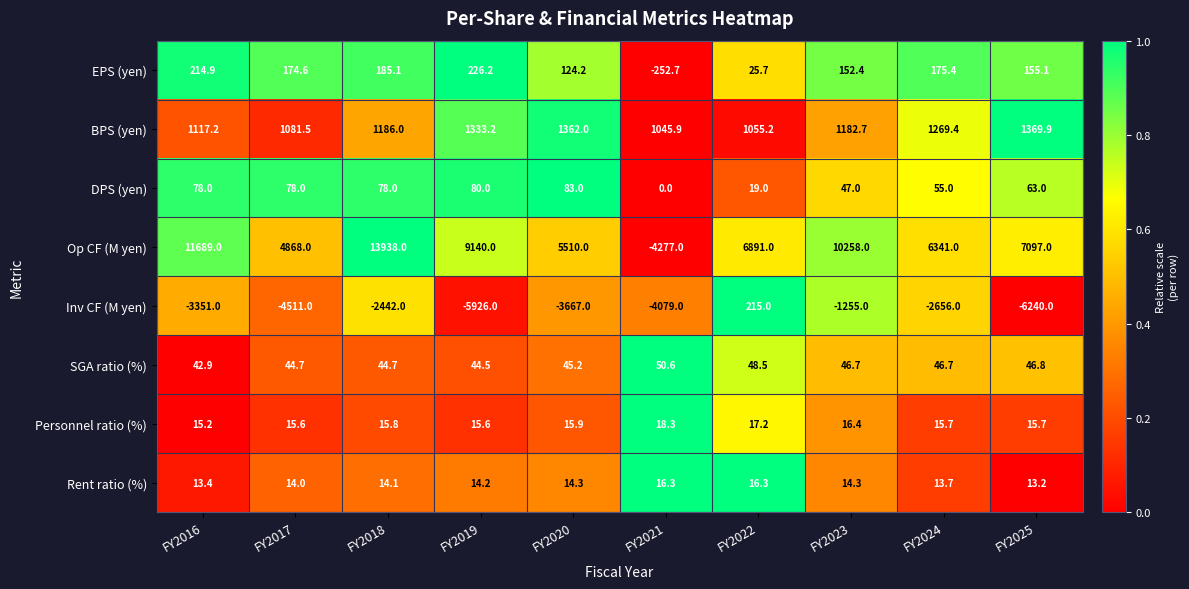

List the series in order of their peak value, lowest first.

Rent ratio (%), Personnel ratio (%), SGA ratio (%), DPS (yen), Inv CF (M yen), EPS (yen), BPS (yen), Op CF (M yen)